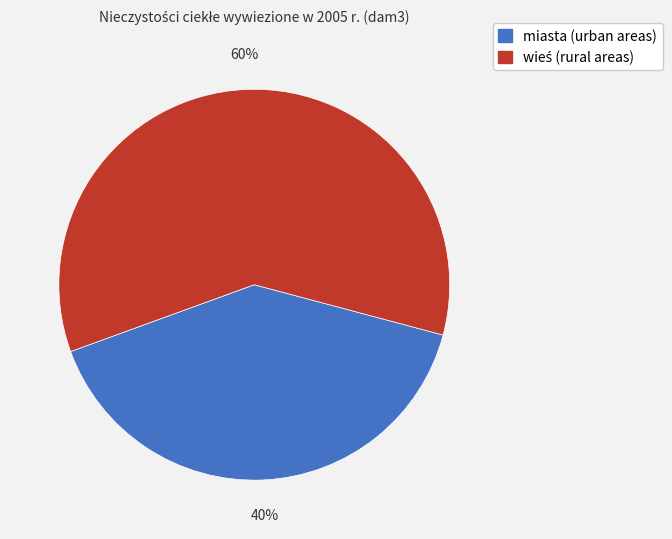

To the nearest percent, what is the average slice percentage?

50%